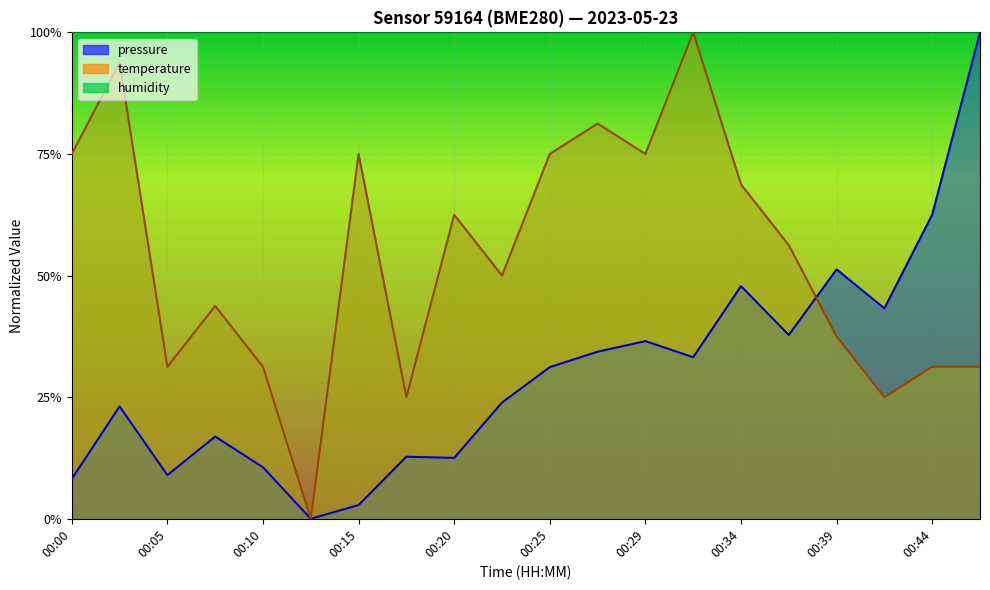

Which series has the largest range (max minus min)?

pressure